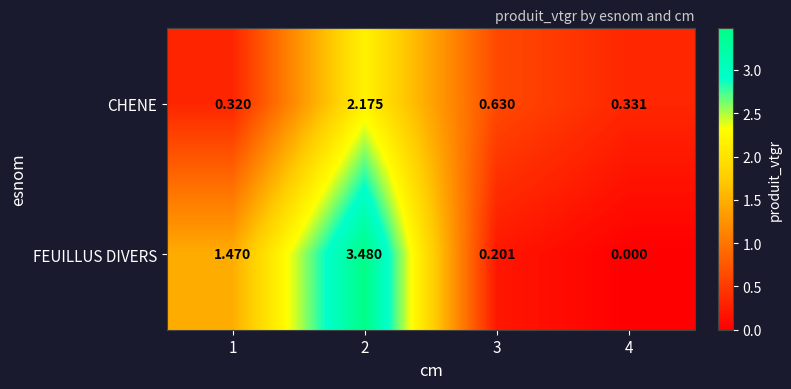

At 1, list the series in order from largest to smallest.

FEUILLUS DIVERS, CHENE